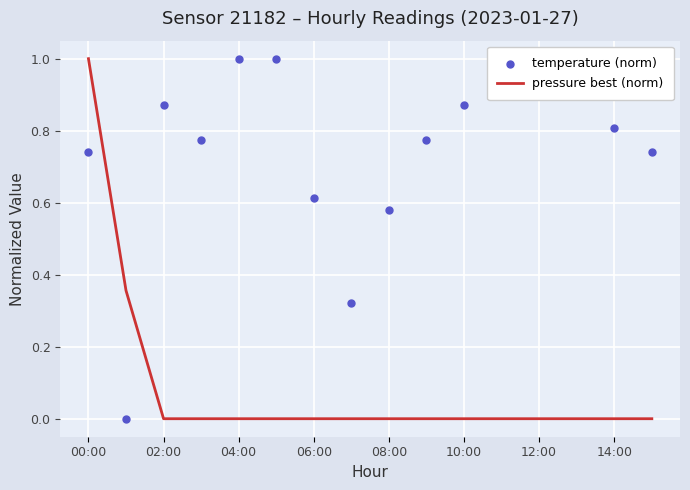

At which category is the sum across all series the highest?

00:00